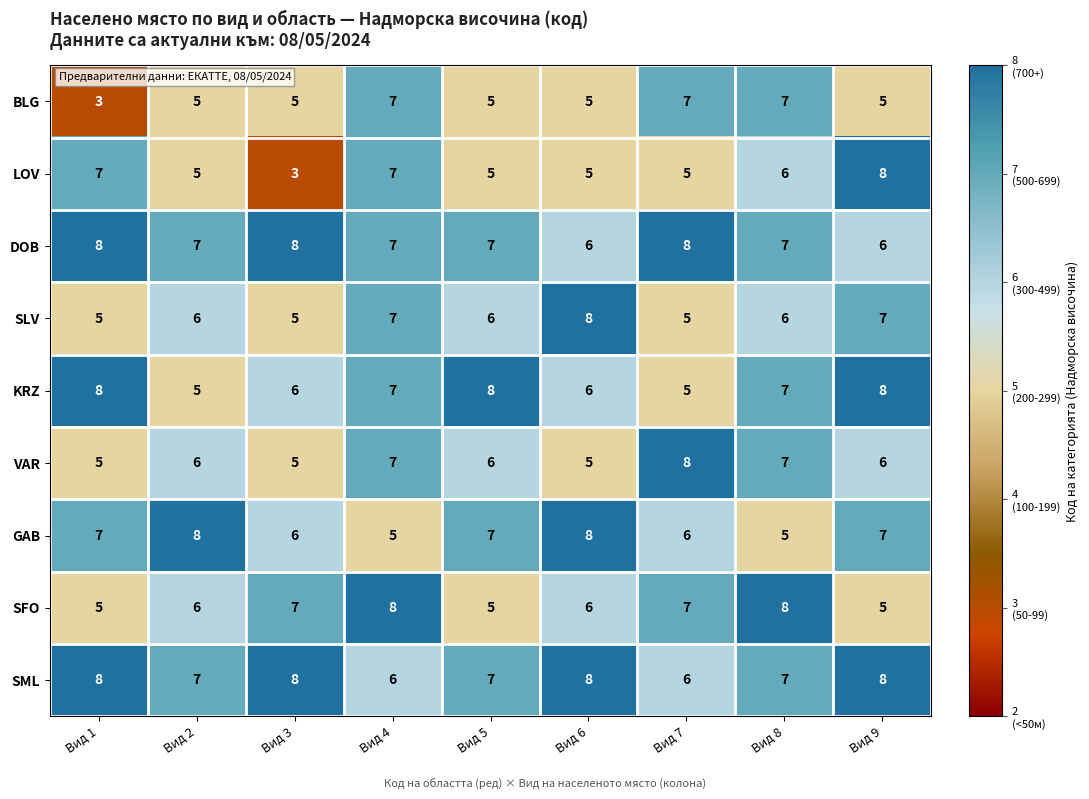

Which series has the largest total across all categories?

SML